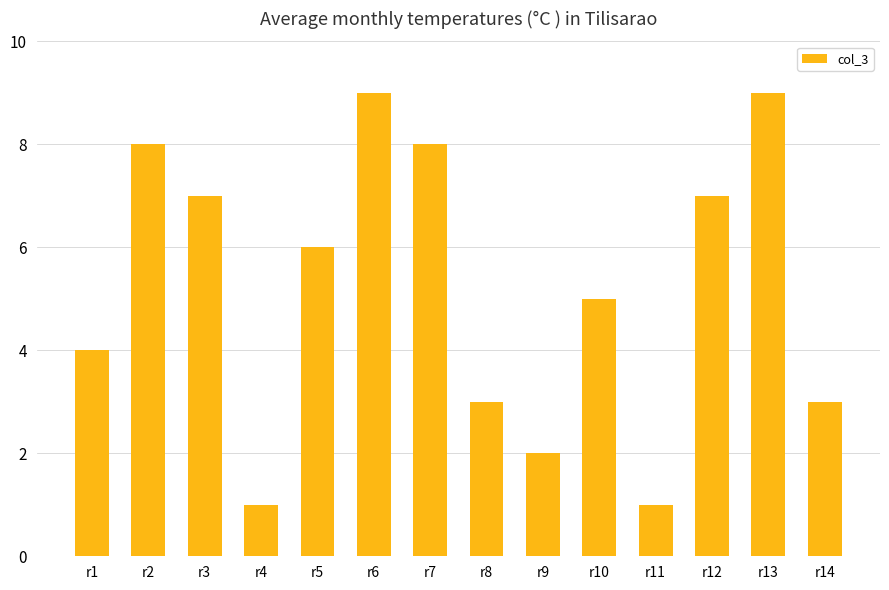

What is the smallest value displayed?

1